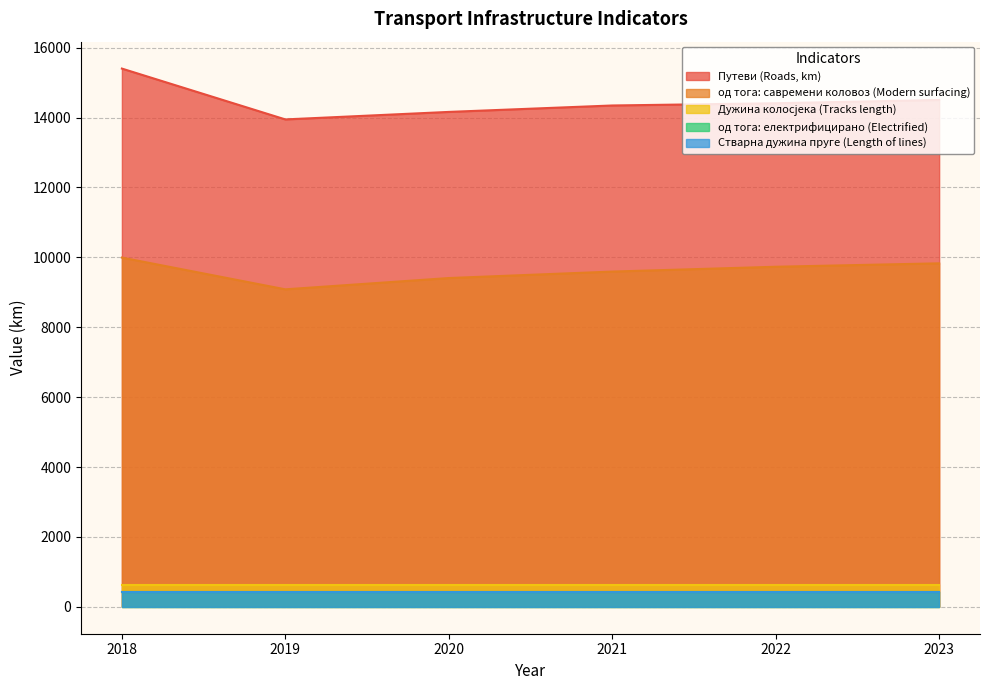

True or false: од тога: електрифицирано (Electrified) and Путеви (Roads, km) intersect in this chart.

False